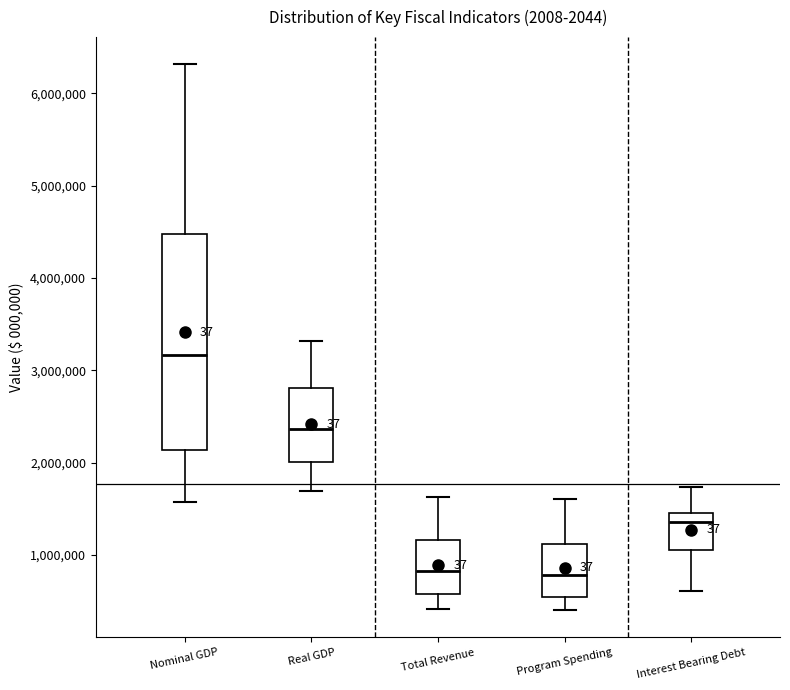

Comparing the boxes themselves (not the whiskers), which one is the tallest?

Nominal GDP